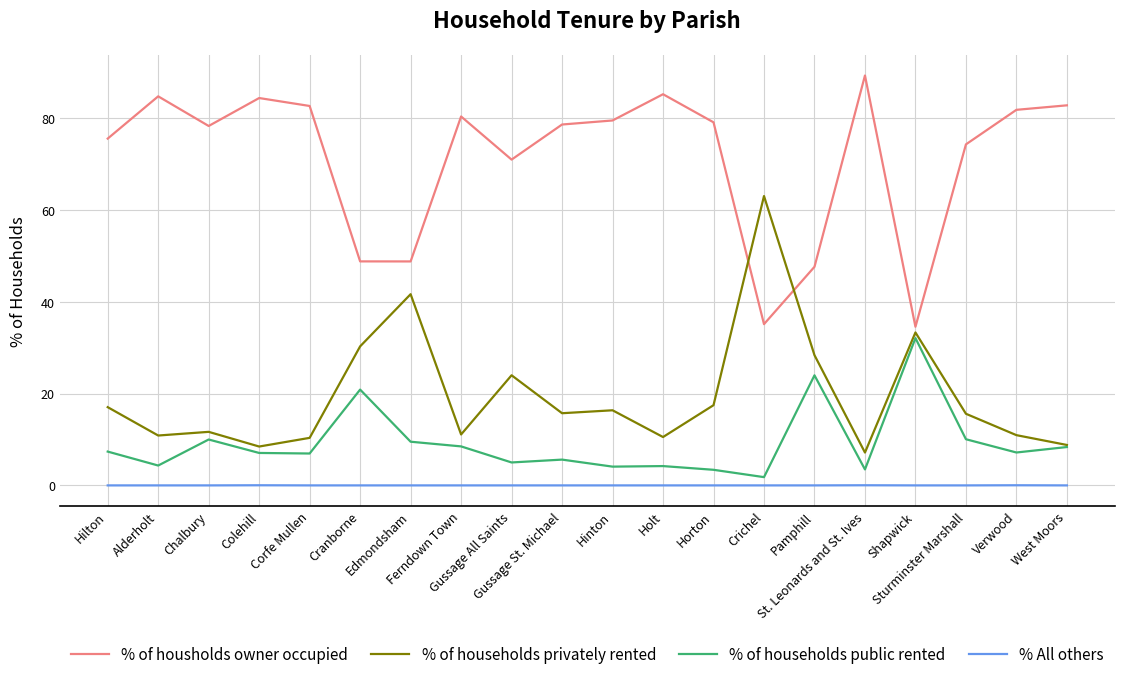

Which series has the largest total across all categories?

% of housholds owner occupied